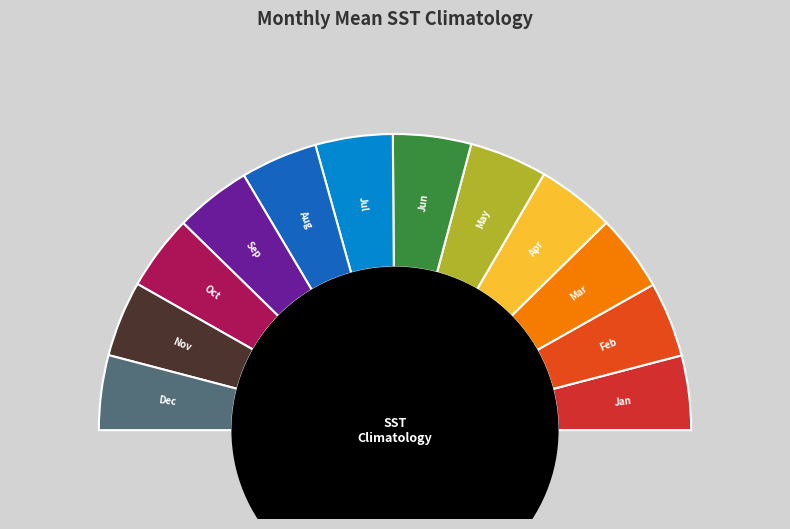

To the nearest percent, what portion does Nov represent?

8%